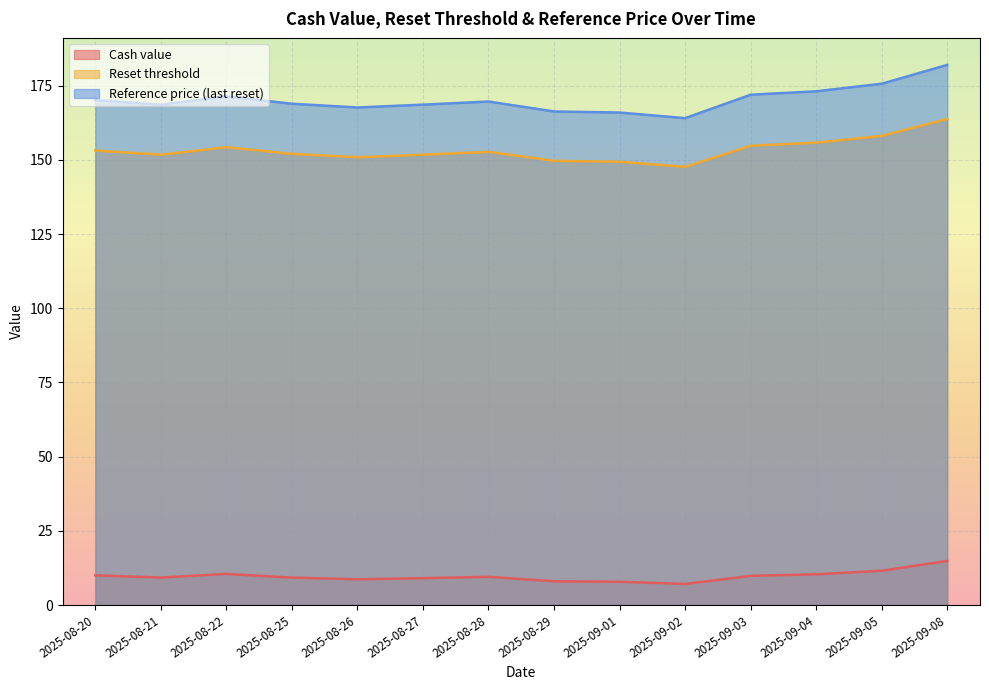

How many interior local valleys does the Reference price (last reset) series have?

3